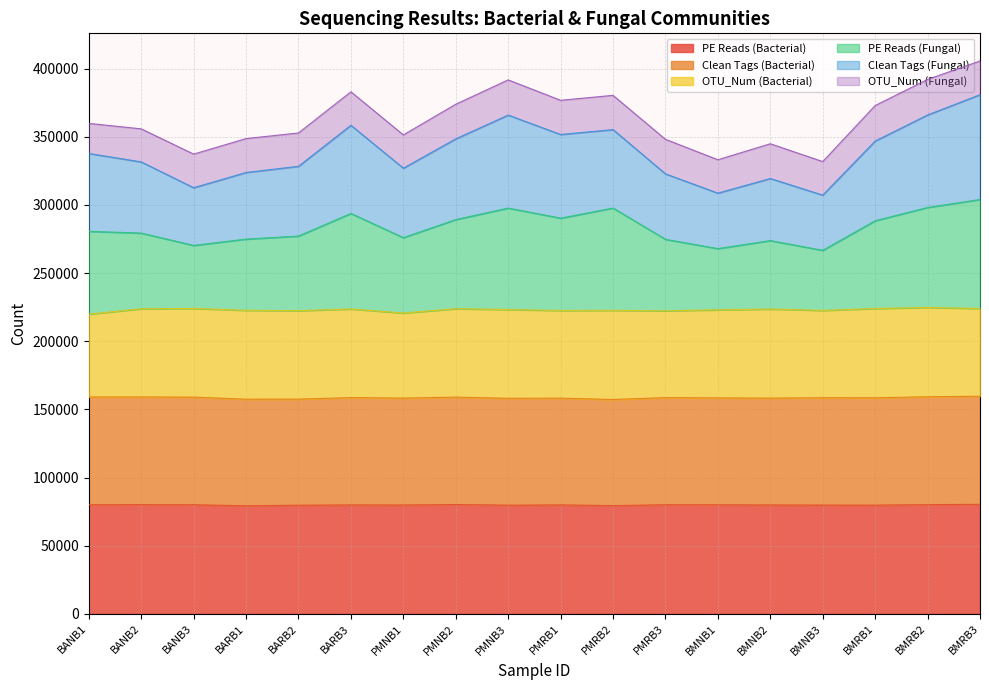

Which series has the widest spread of values?

Clean Tags (Fungal)